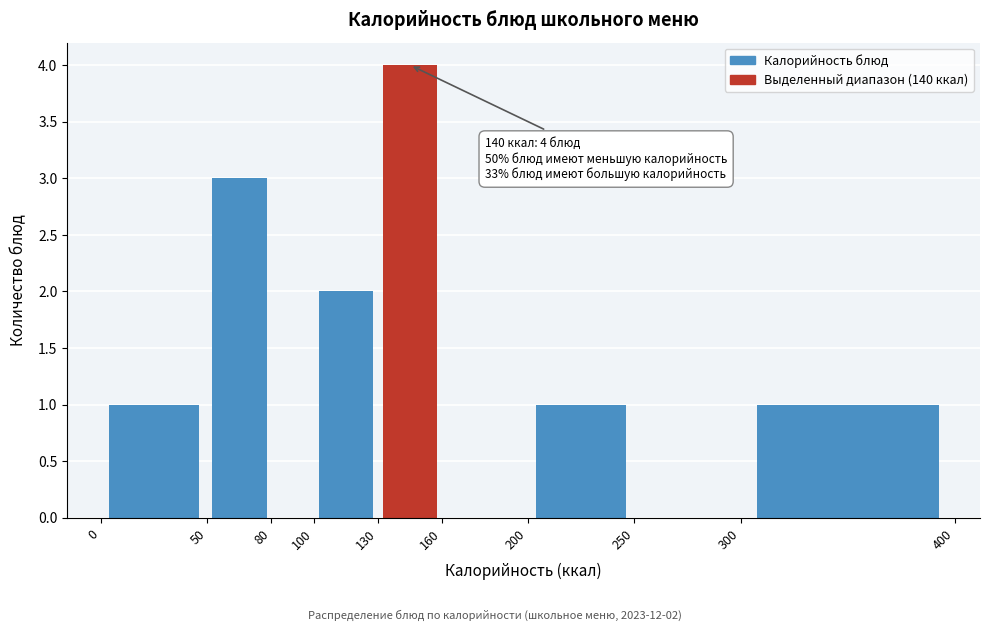

Over which range of the x-axis is the bar tallest?

130 to 160